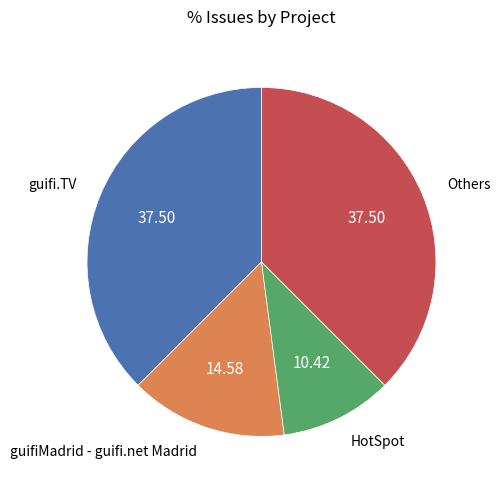

How many slices are in this pie chart?

4